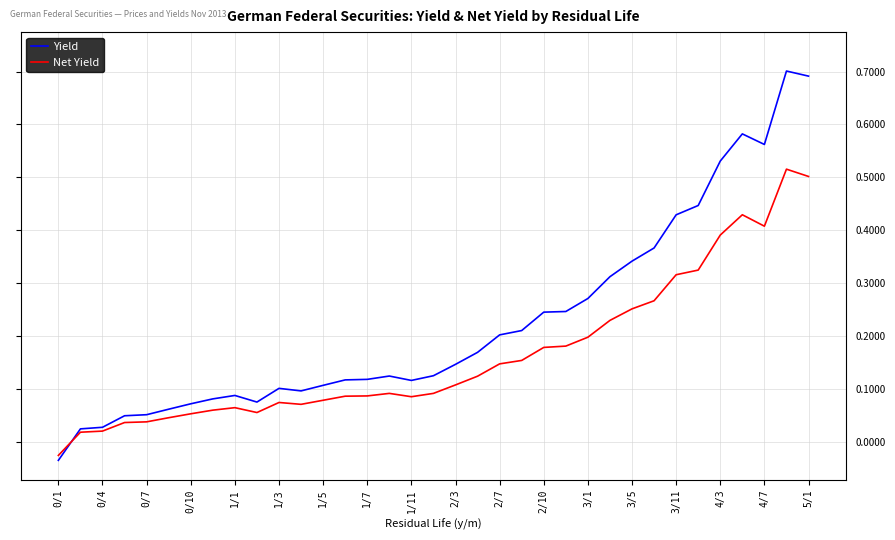

List the series in order of their overall mean, highest first.

Yield, Net Yield